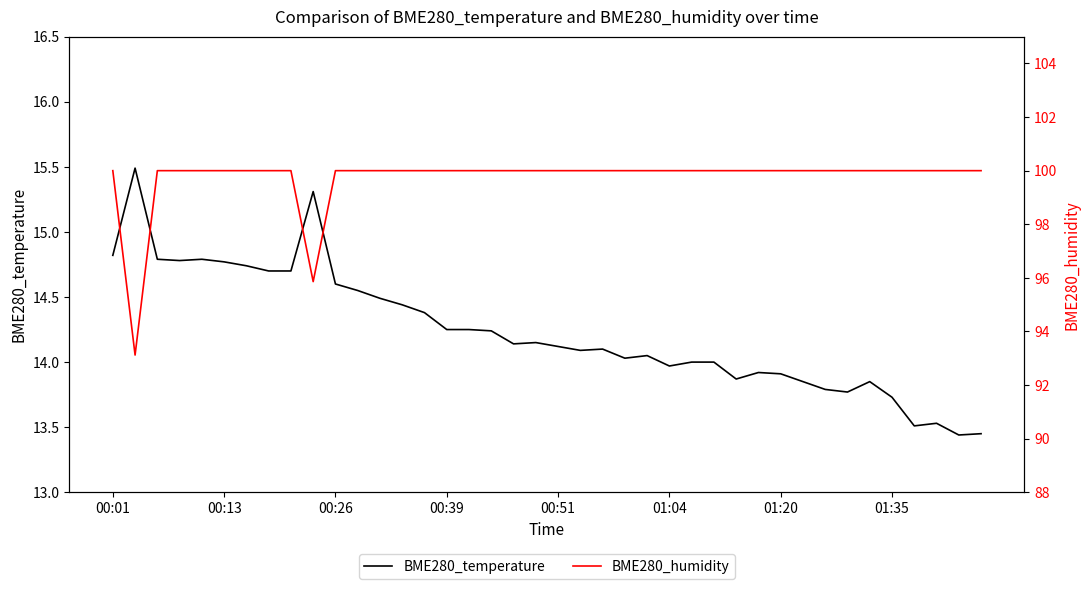

What is the difference between the second highest and minimum values in the BME280_temperature series?

1.9